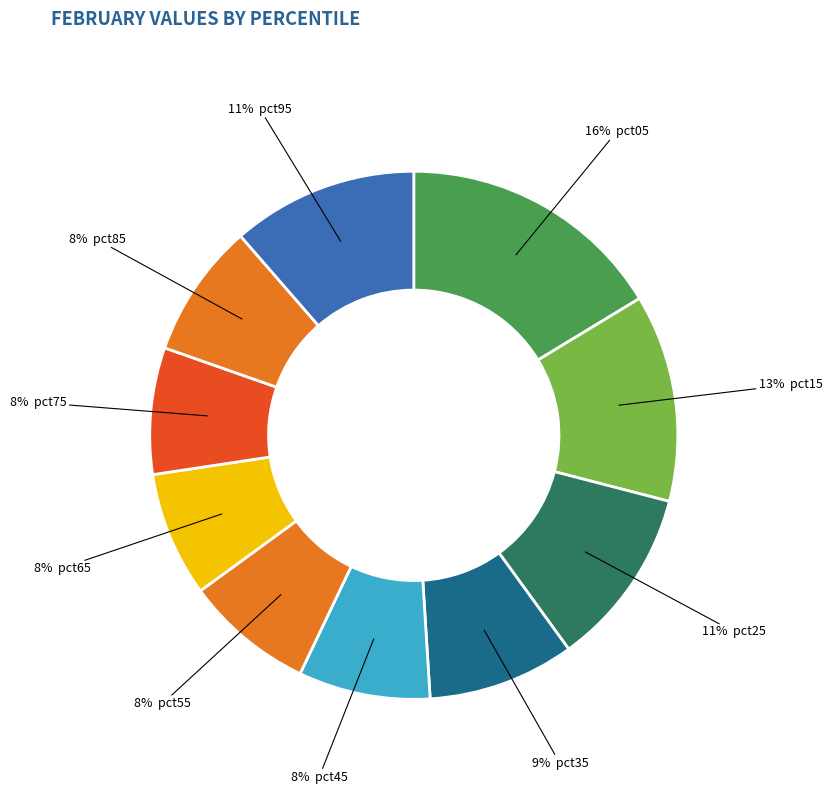

How many slices are in this pie chart?

10